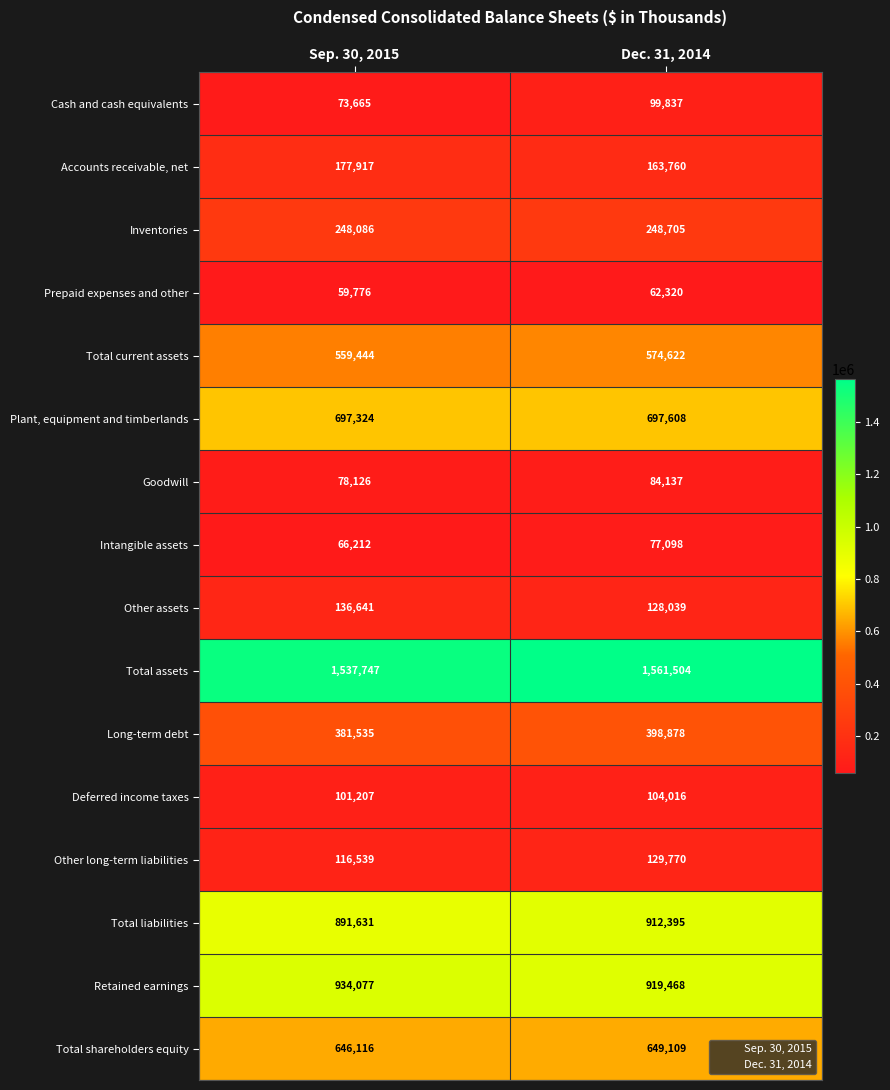

What is the approximate value of Cash and cash equivalents at Sep. 30, 2015, to the nearest 50?

73650